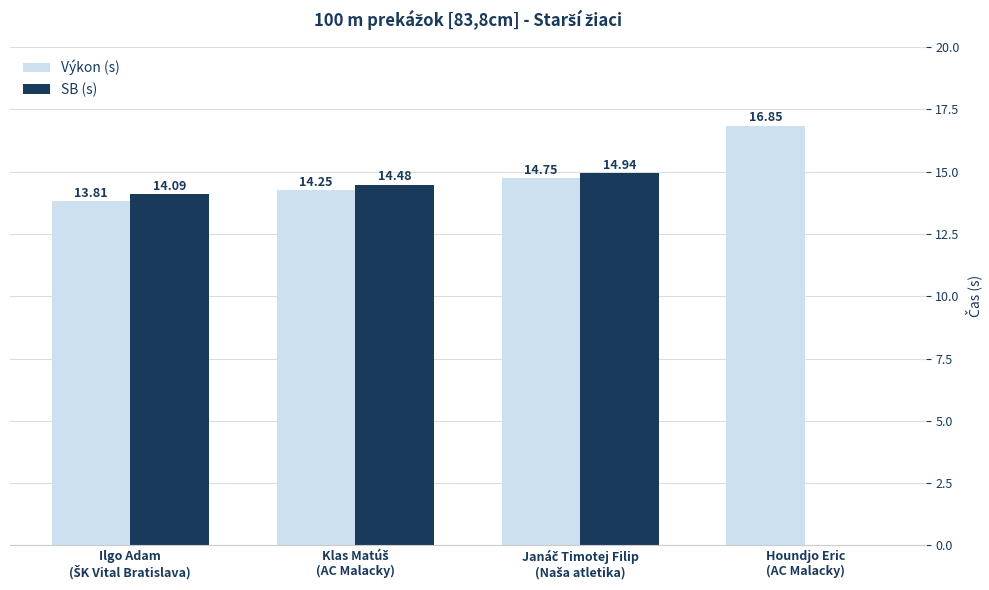

Which series has the largest total across all categories?

Výkon (s)